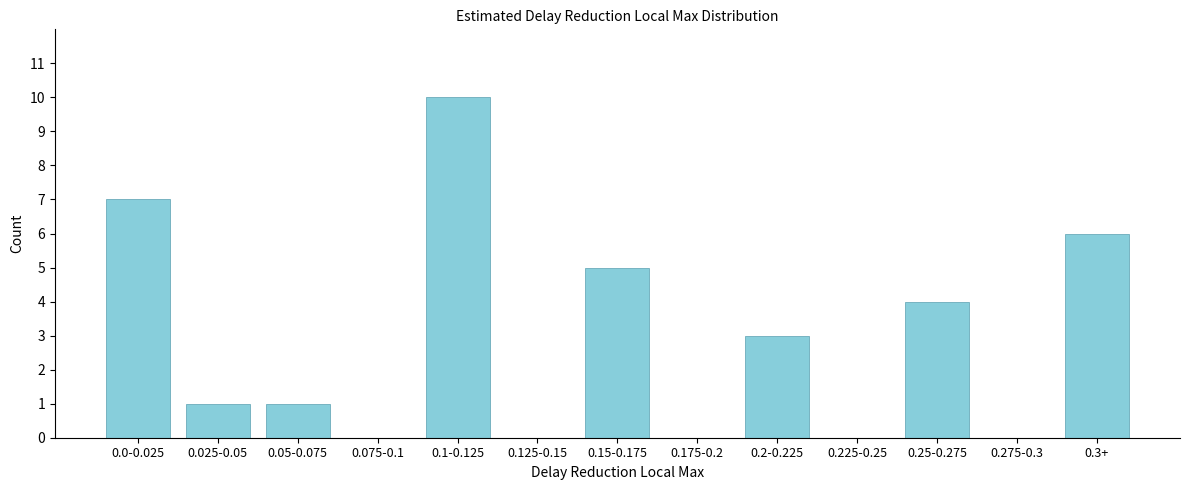

Reading left to right, extract all data points from this chart.

0.0-0.025=7	0.025-0.05=1	0.05-0.075=1	0.075-0.1=0	0.1-0.125=10	0.125-0.15=0	0.15-0.175=5	0.175-0.2=0	0.2-0.225=3	0.225-0.25=0	0.25-0.275=4	0.275-0.3=0	0.3+=6